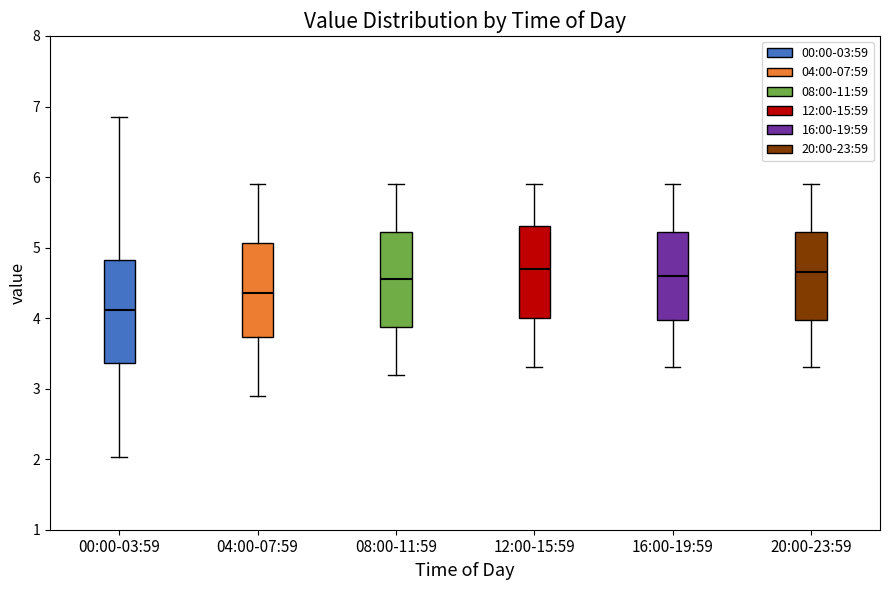

Where does the median line of the box for 08:00-11:59 sit on the y-axis? The values are not printed on the chart, so give them approximately, as read against the axis.

4.6